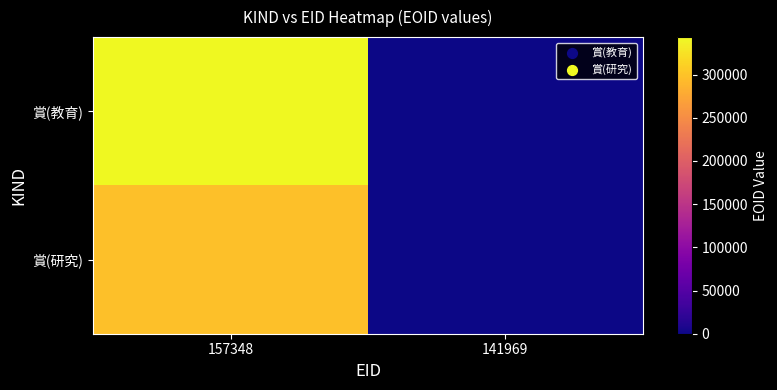

Between 157348 and 141969, which series saw the biggest shift?

賞(教育)